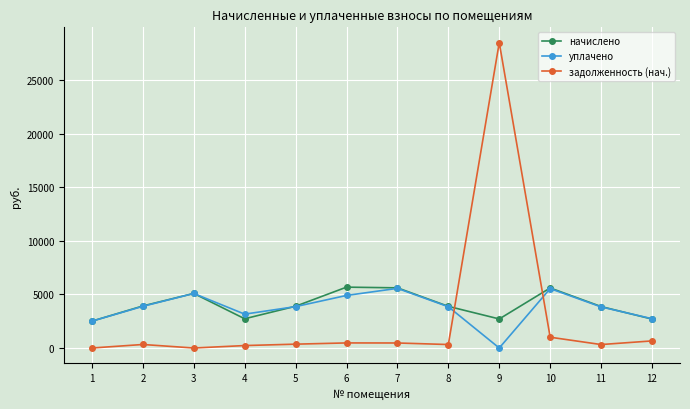

What is the value of the задолженность (нач.) point at the 9th from the left?

28507.9